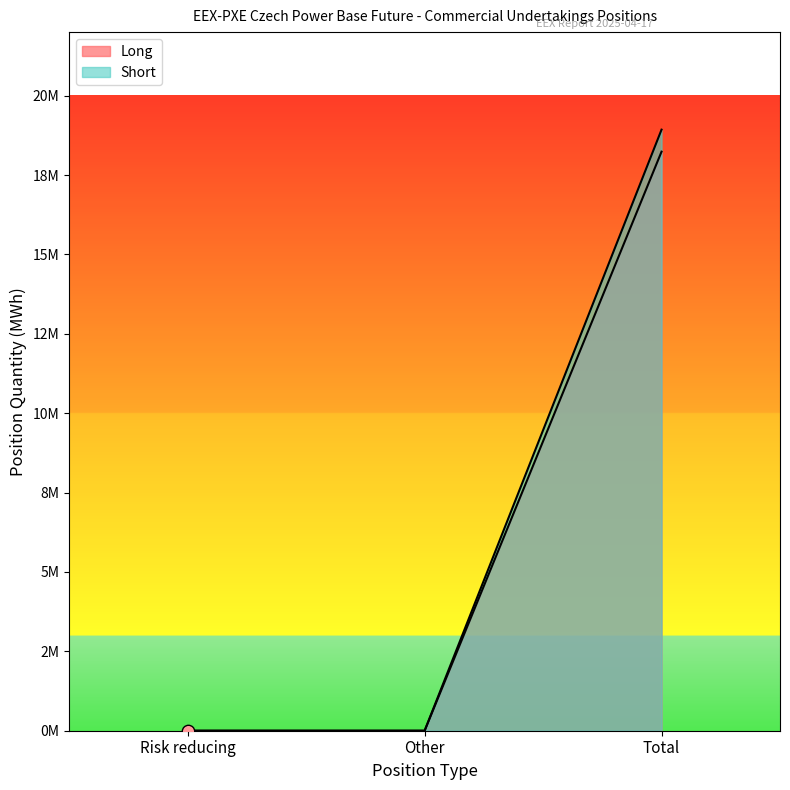

Which series reaches the minimum Y coordinate?

Long